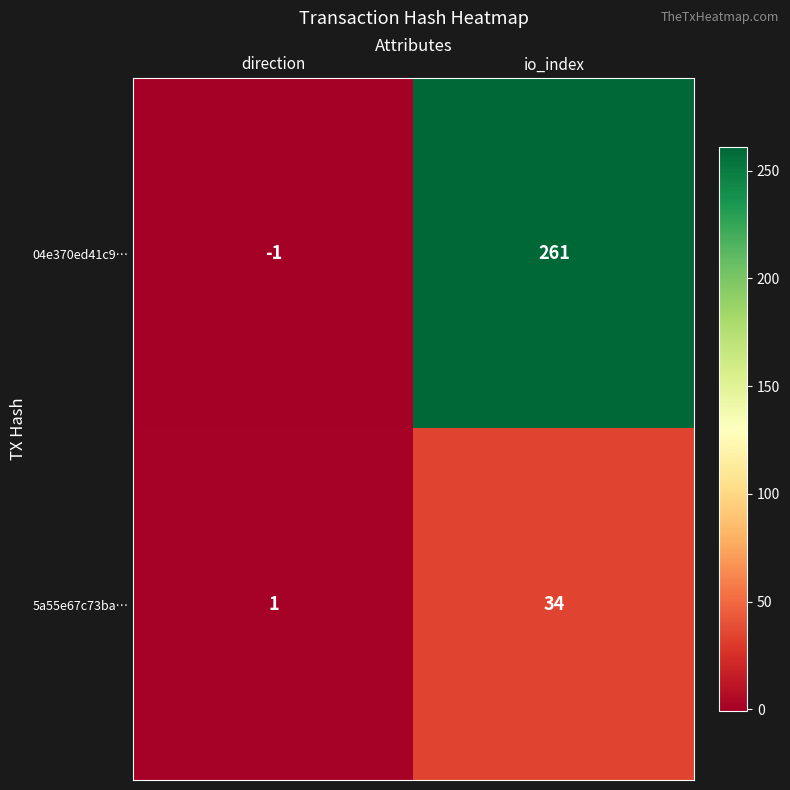

What is the approximate value of 5a55e67c73ba… at io_index?

34